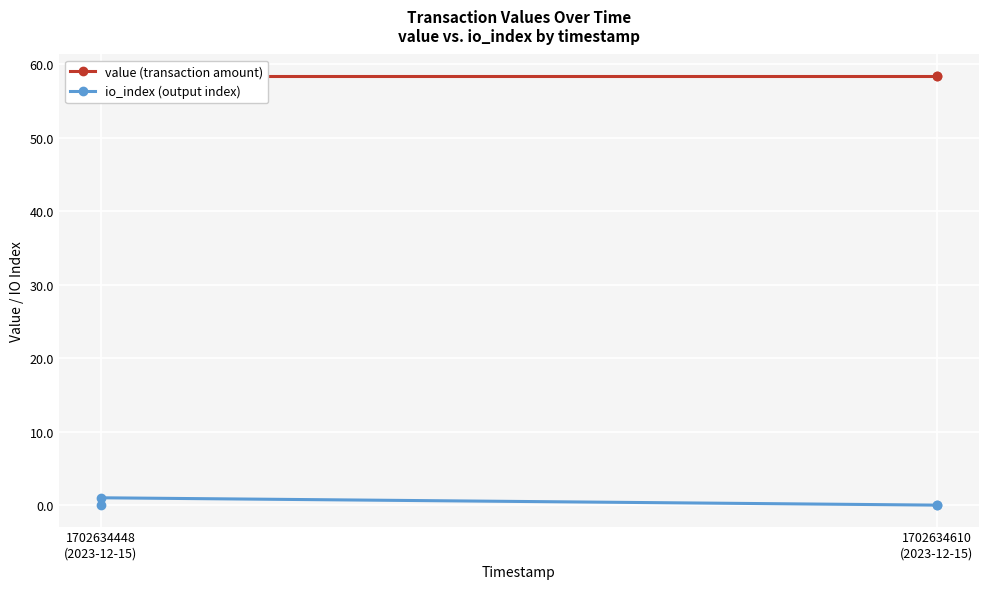

Which label corresponds to the largest value in the chart?

1702634448
(2023-12-15)